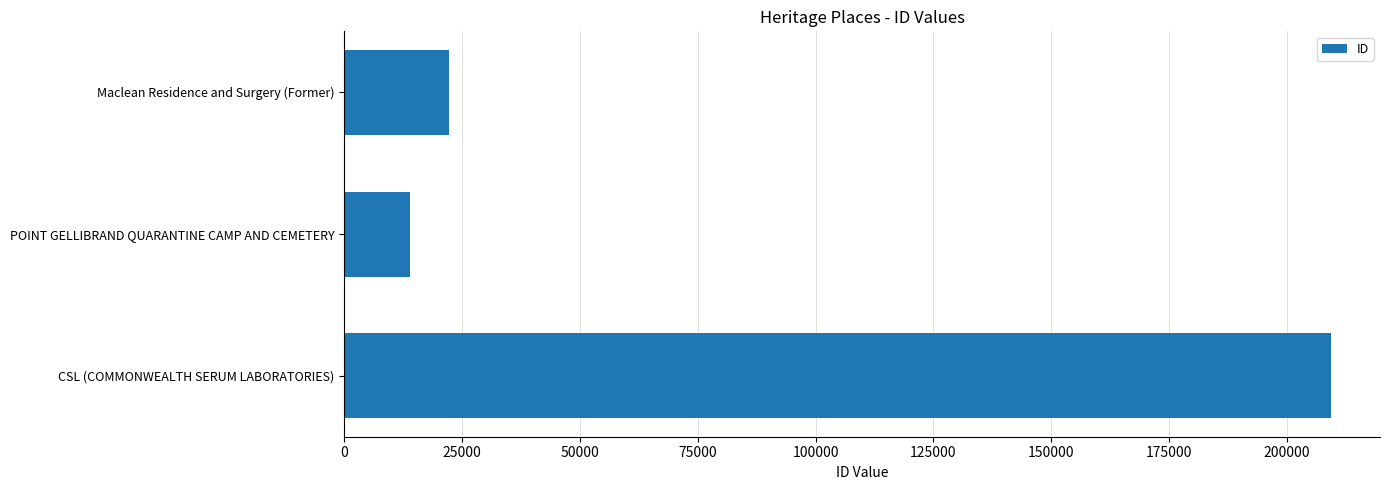

Rank the categories by value from highest to lowest.

CSL (COMMONWEALTH SERUM LABORATORIES), Maclean Residence and Surgery (Former), POINT GELLIBRAND QUARANTINE CAMP AND CEMETERY